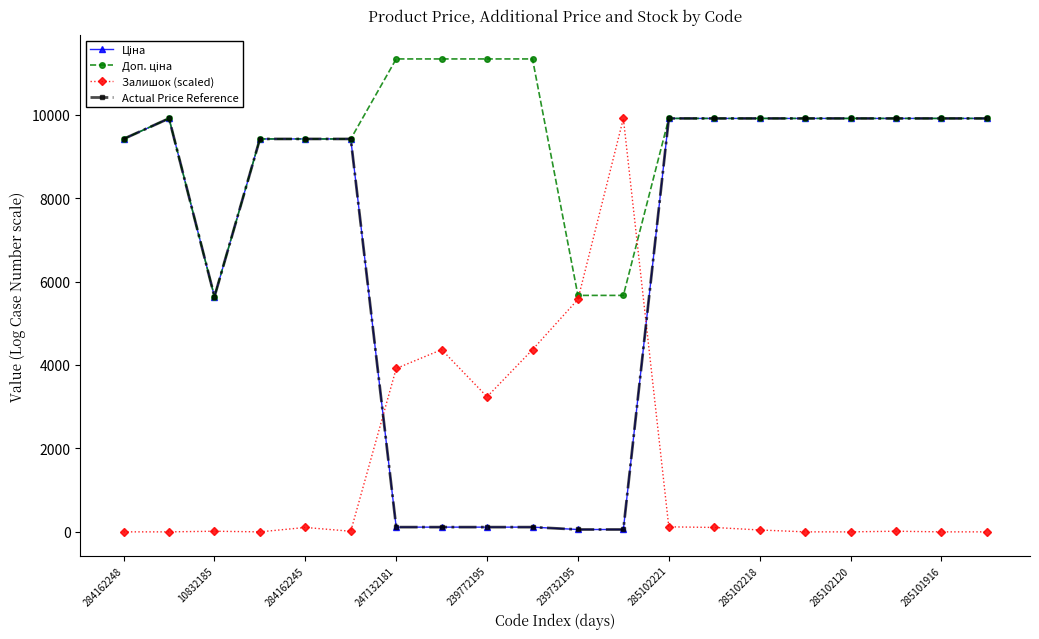

What is the label of the 17th point from the right?

247132181